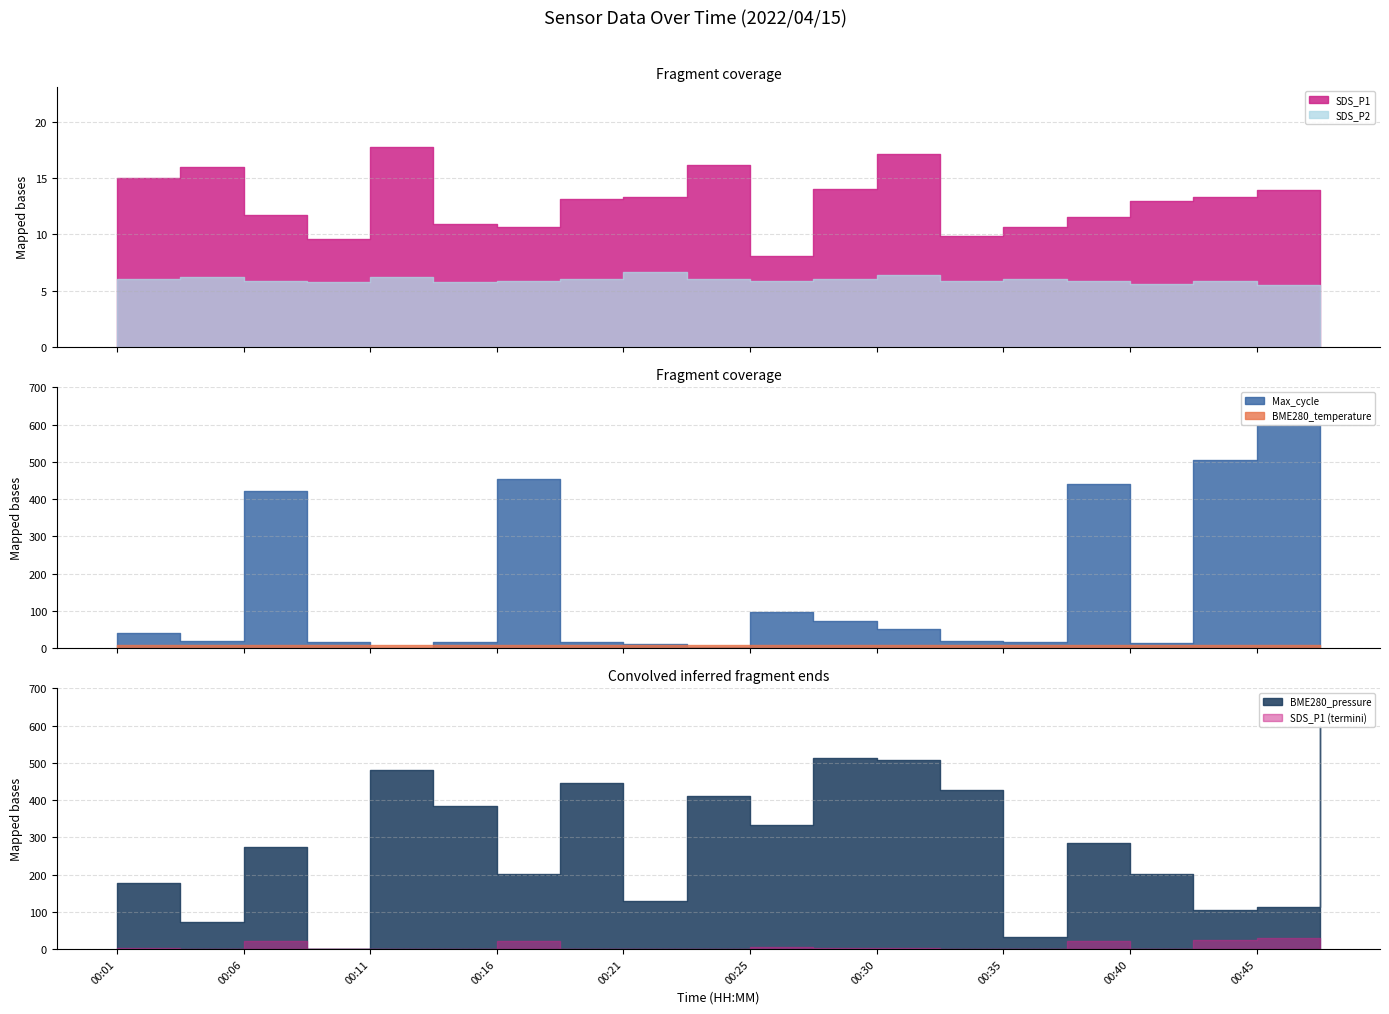

How many lines are shown in the chart?

5